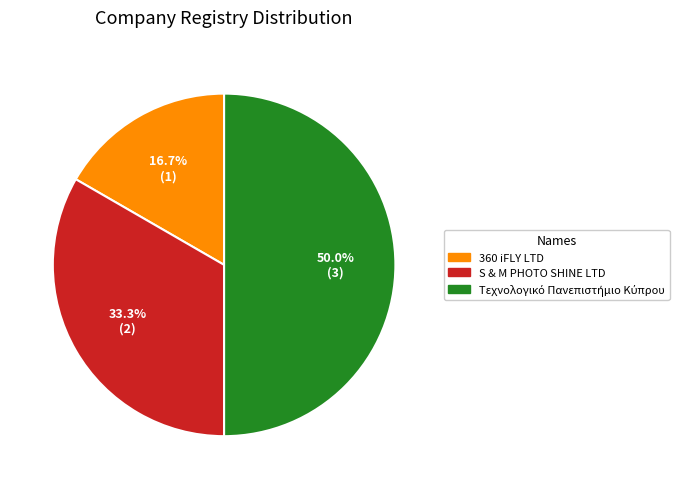

Is it true that 360 iFLY LTD is 30% of the pie?

False